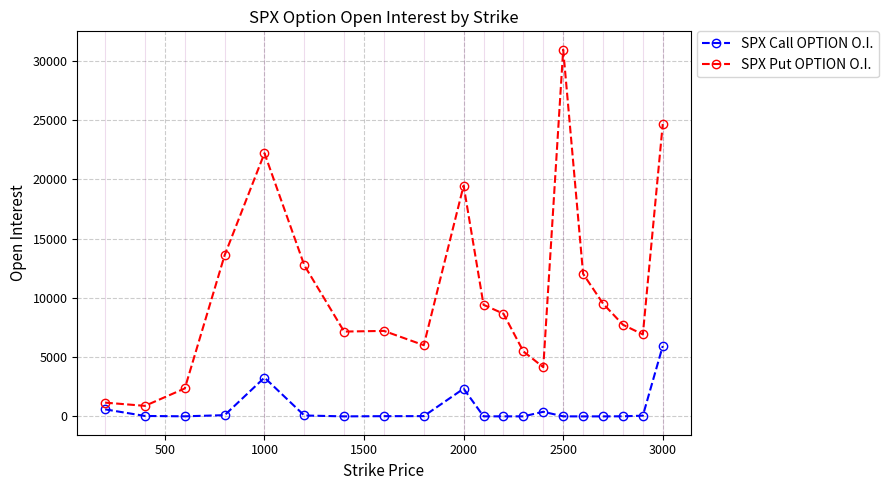

True or false: SPX Put OPTION O.I. has more than 0 interior local peaks.

True